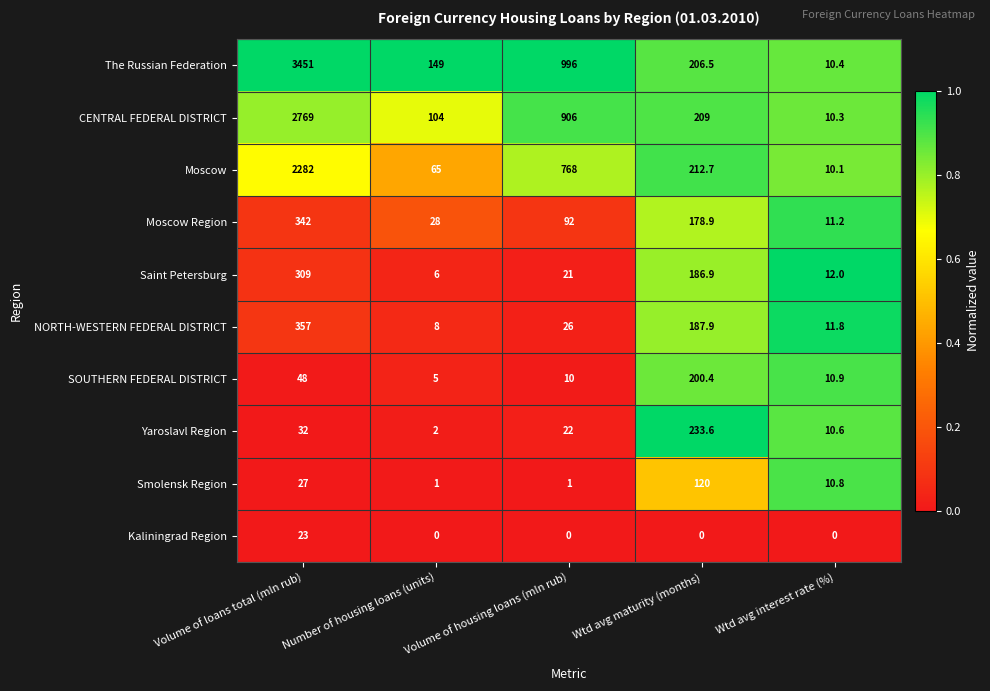

How many values in the Moscow series are below 212?

2